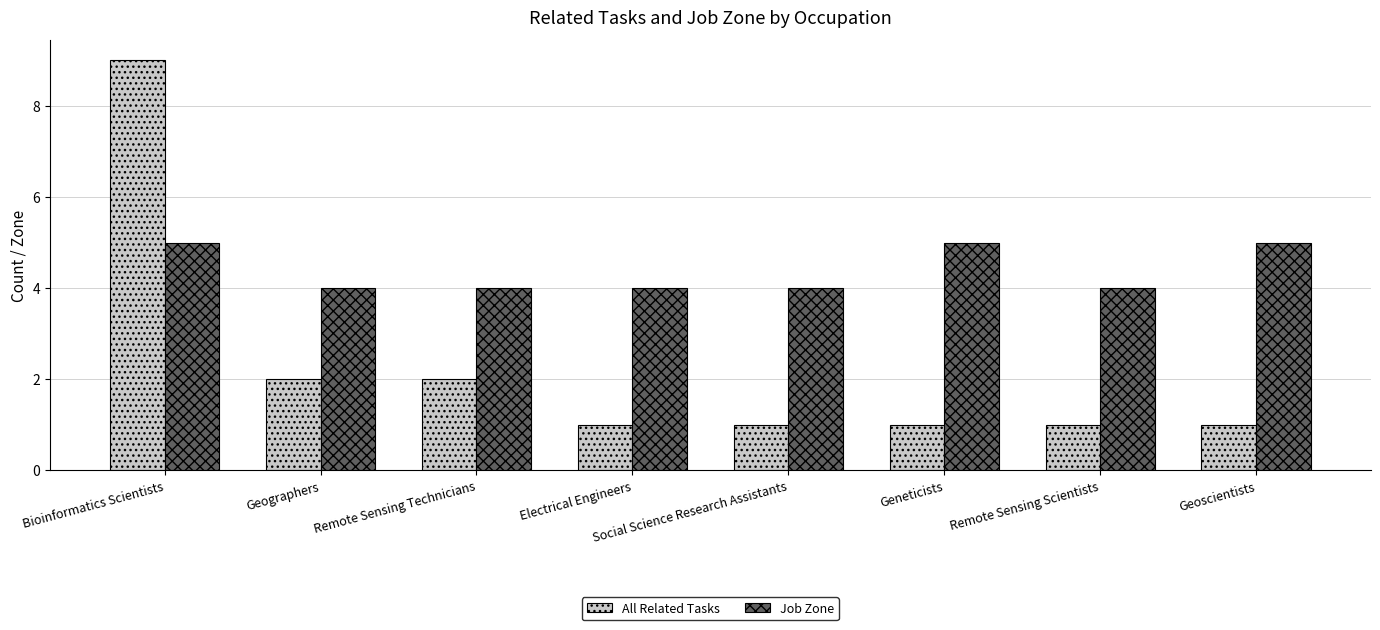

At how many categories does at least one series exceed 7?

1